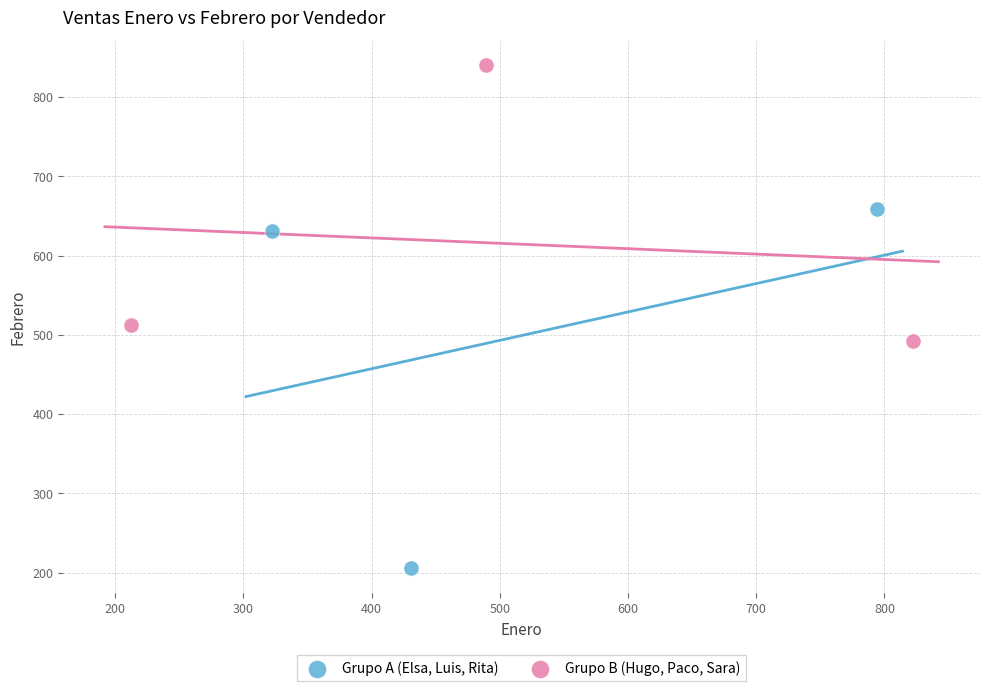

What are all the series names shown in the legend?

Grupo A (Elsa, Luis, Rita), Grupo B (Hugo, Paco, Sara)